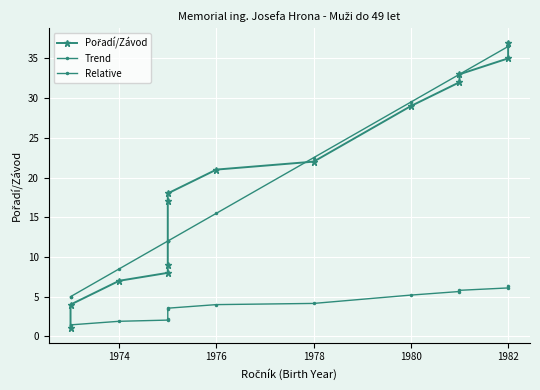

What is the maximum value for Trend?

36.5